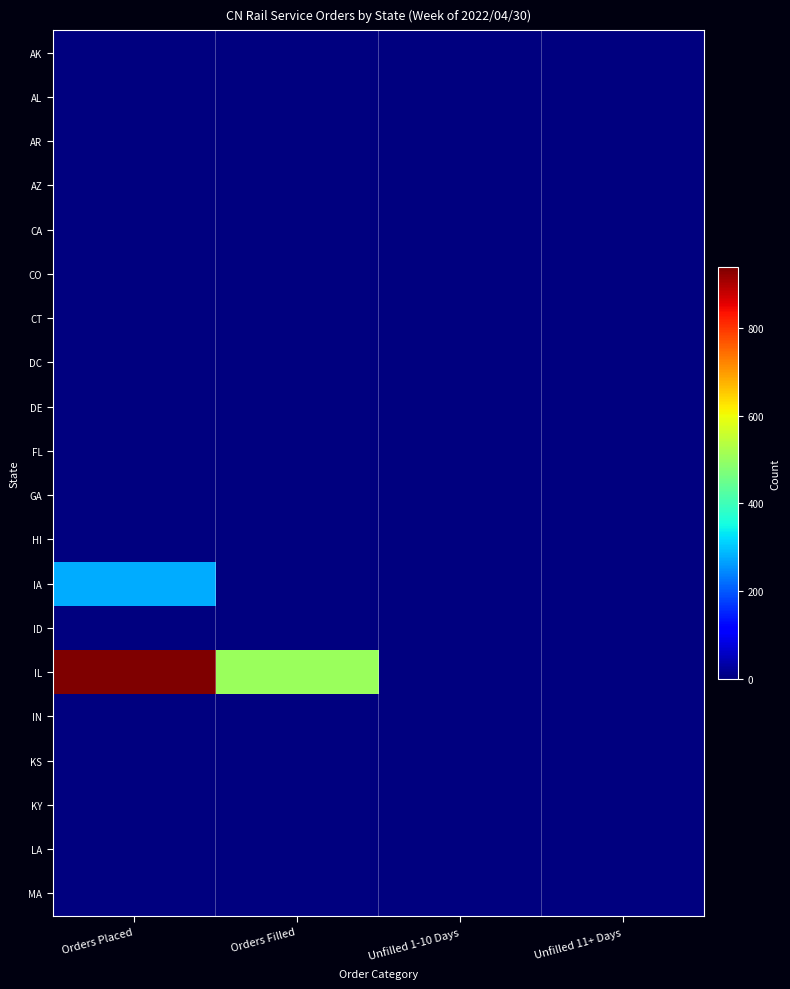

Between Unfilled 1-10 Days and Orders Filled, which is larger?

Unfilled 1-10 Days